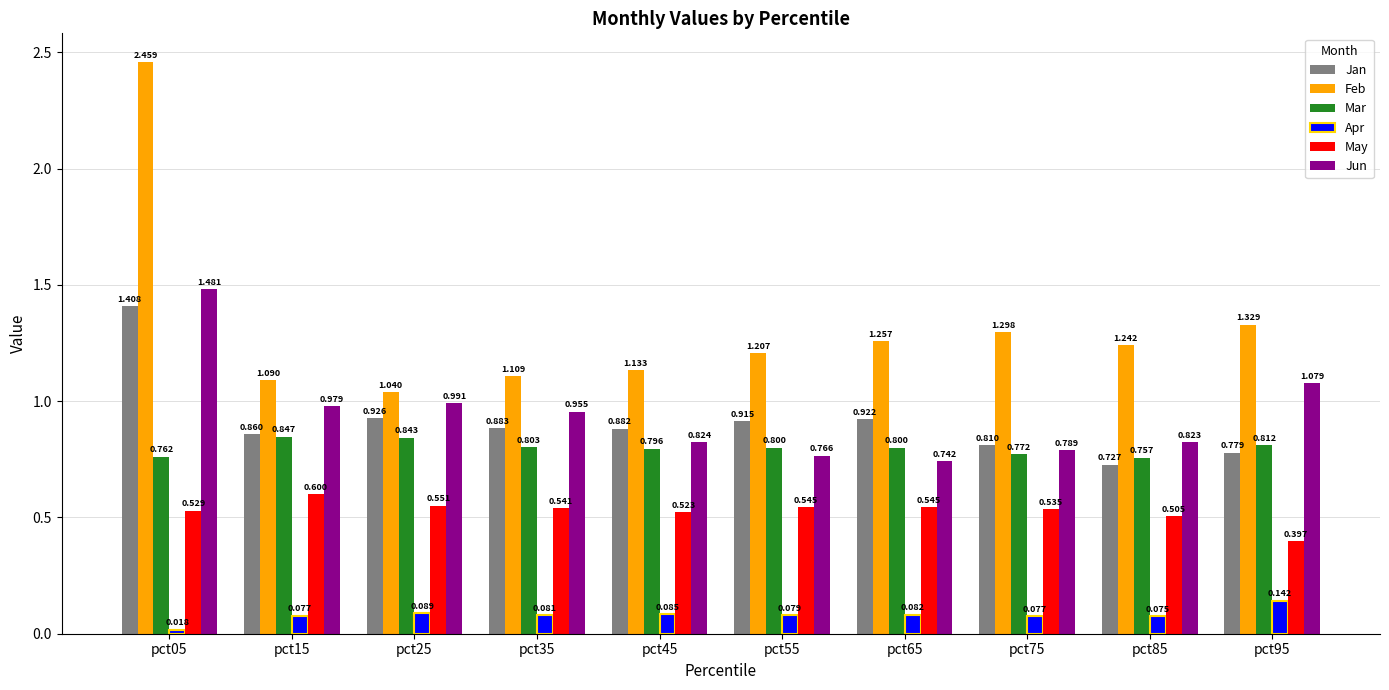

At which label does Mar reach its minimum?

pct85